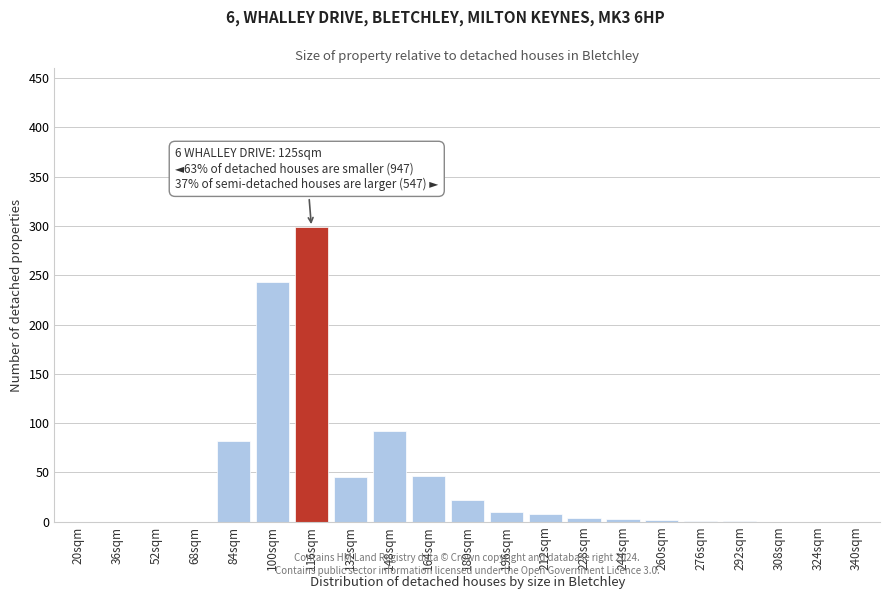

What is the sum of all values?

858